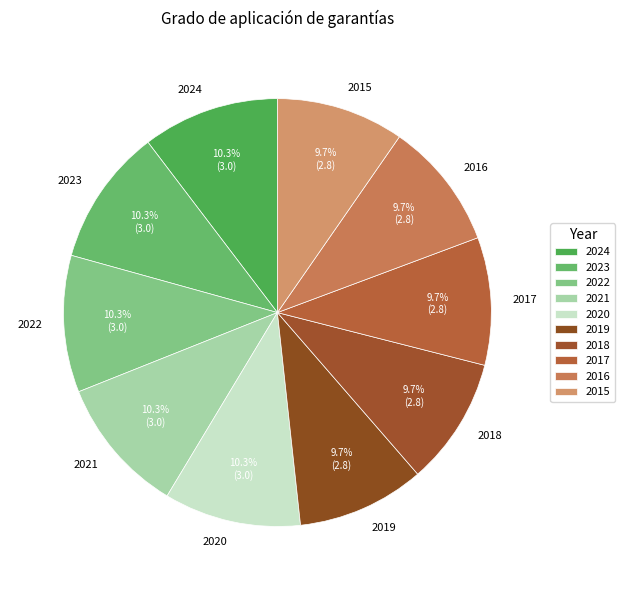

Count the number of slices in the pie.

10